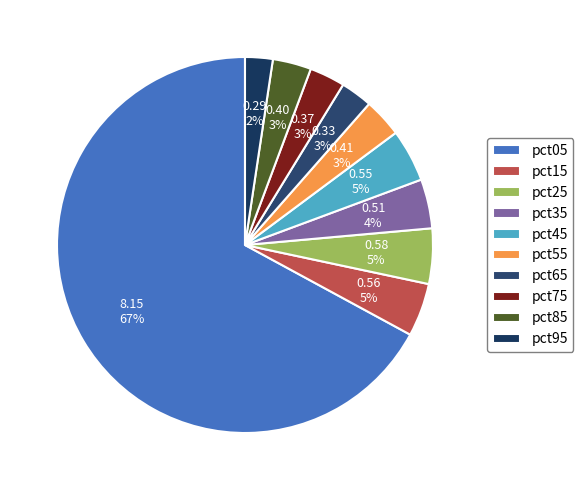

To the nearest percent, what is the average slice percentage?

10%